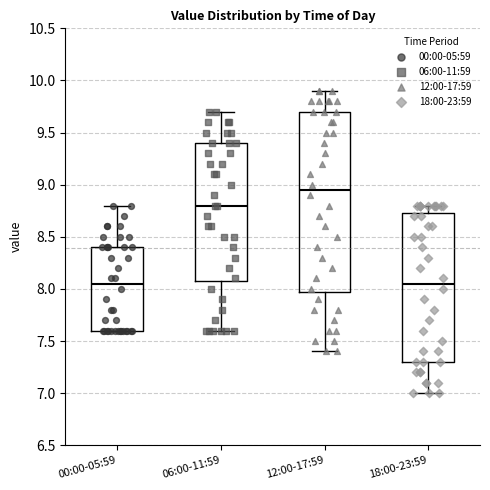

Which box has the highest median line?

12:00-17:59